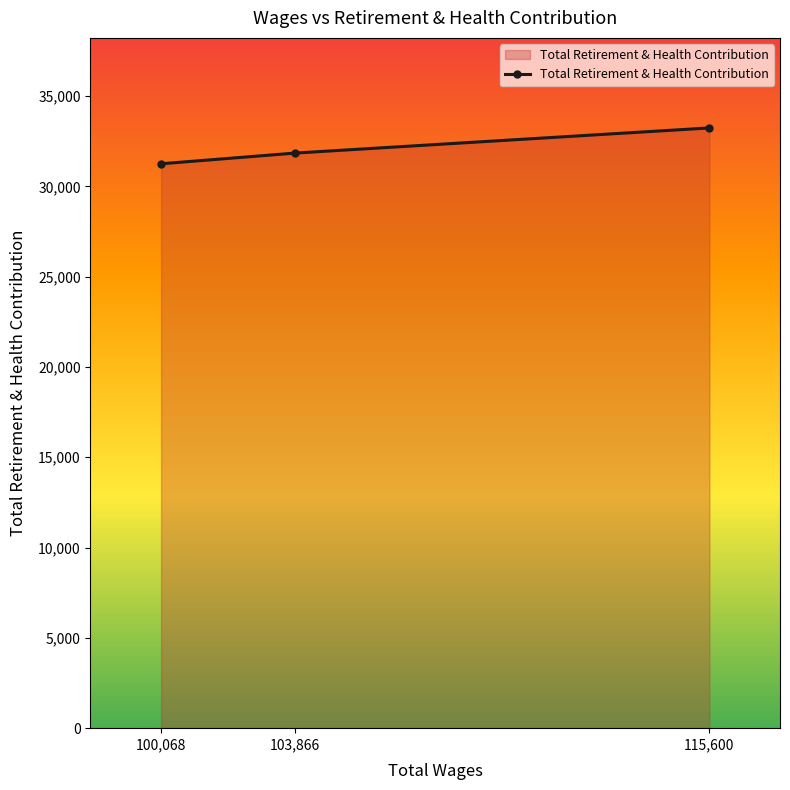

What is the difference between the maximum and minimum values?

1985